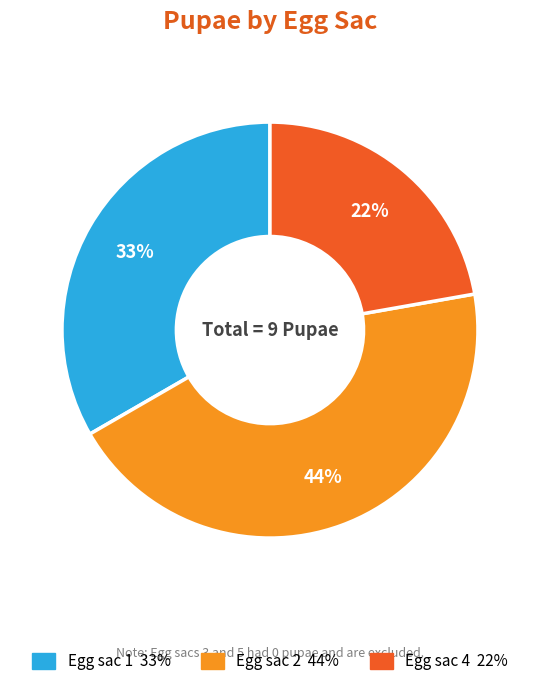

Does any single category account for the majority?

No